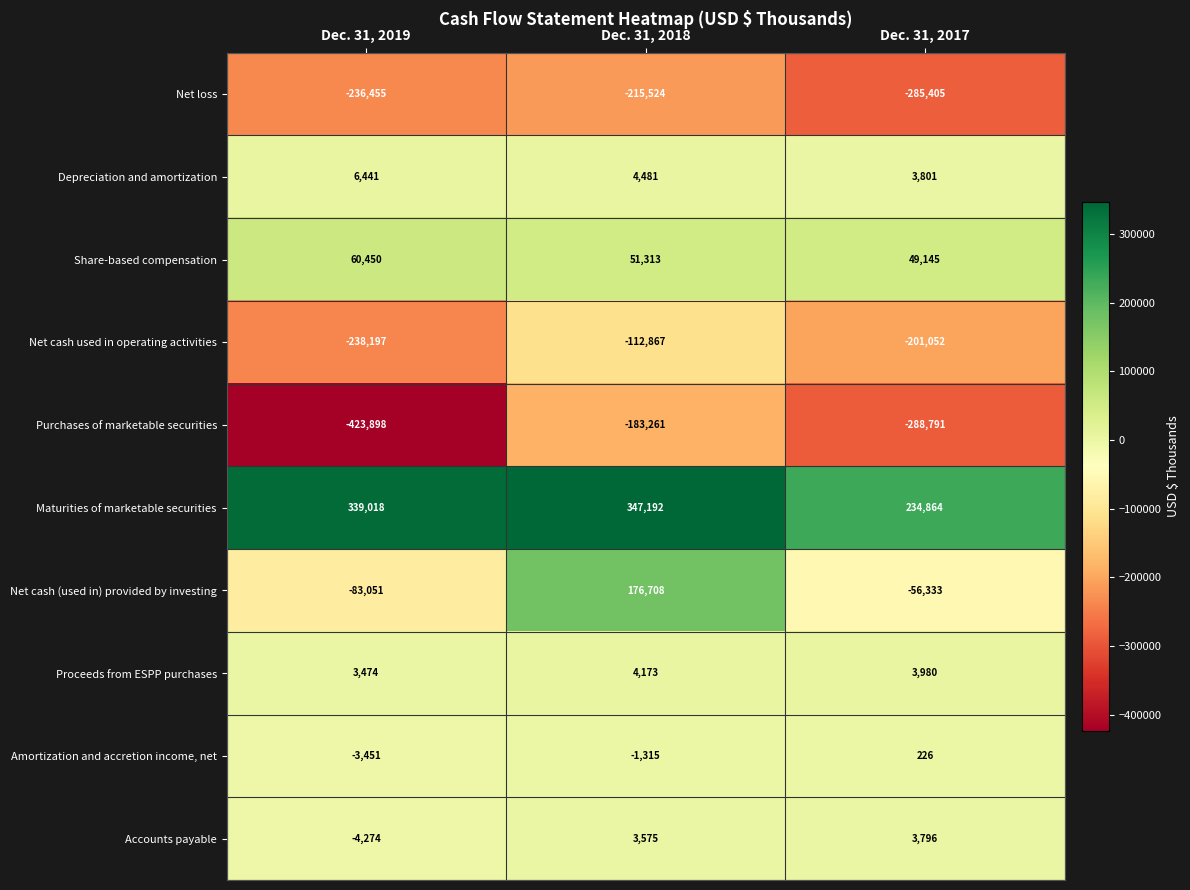

What is the difference between the highest and lowest values at Dec. 31, 2018?

562716